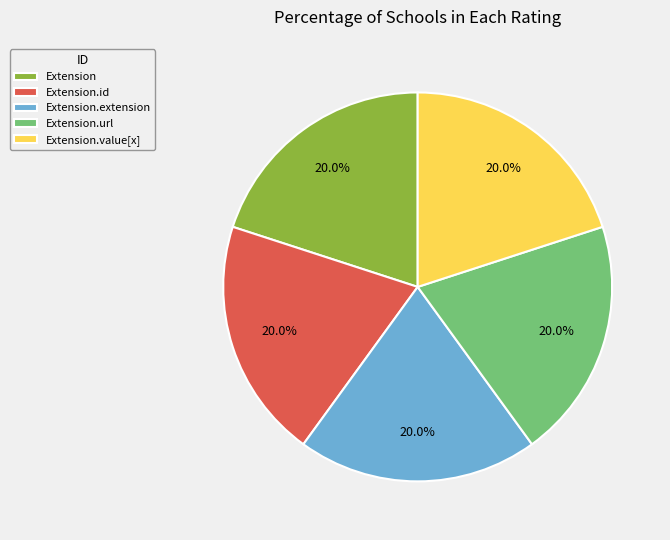

How many segments does this pie chart have?

5